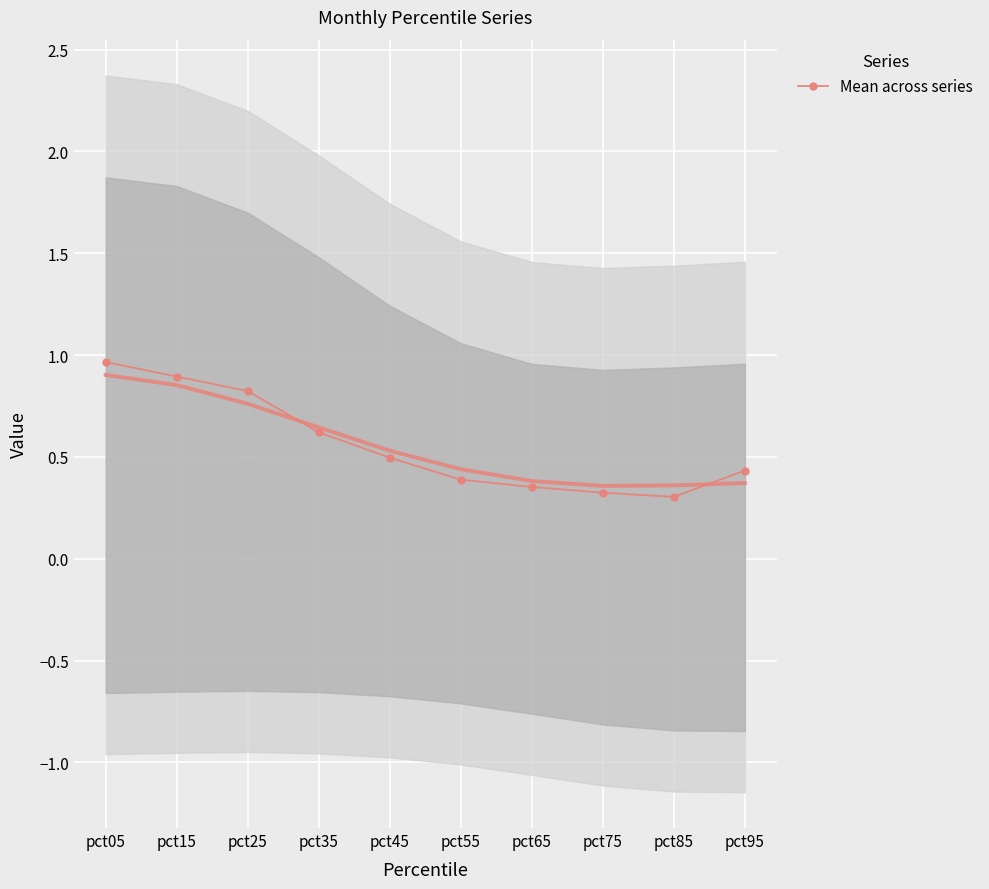

The value at pct45 is 0.7. True or false?

False